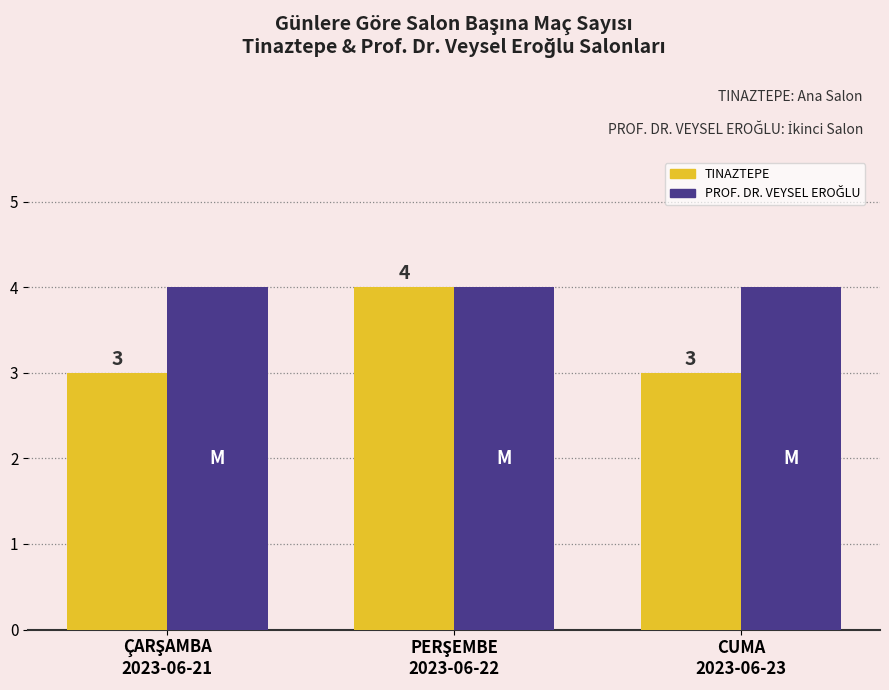

At how many categories does at least one series exceed 3?

3